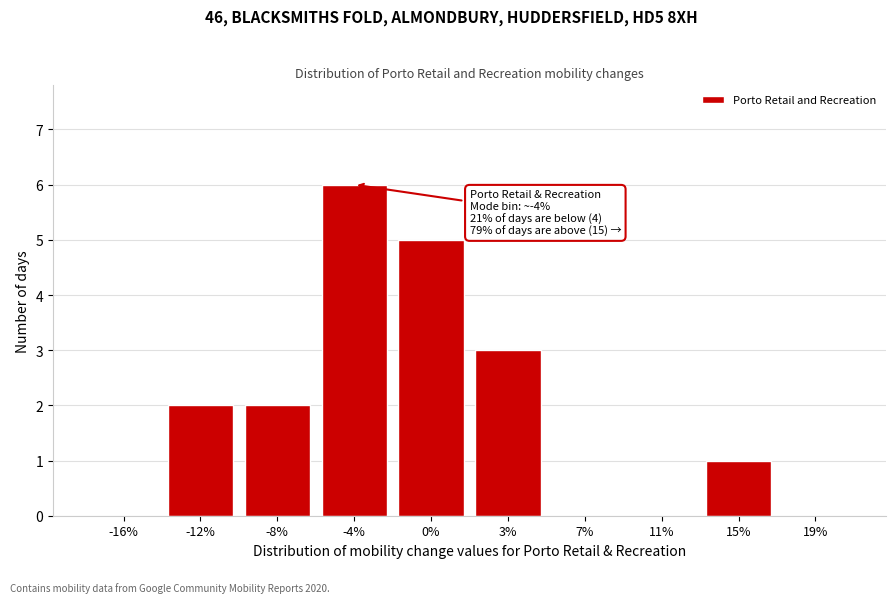

Reading left to right, list all the values displayed in this chart.

-16%=0	-12%=2	-8%=2	-4%=6	0%=5	3%=3	7%=0	11%=0	15%=1	19%=0